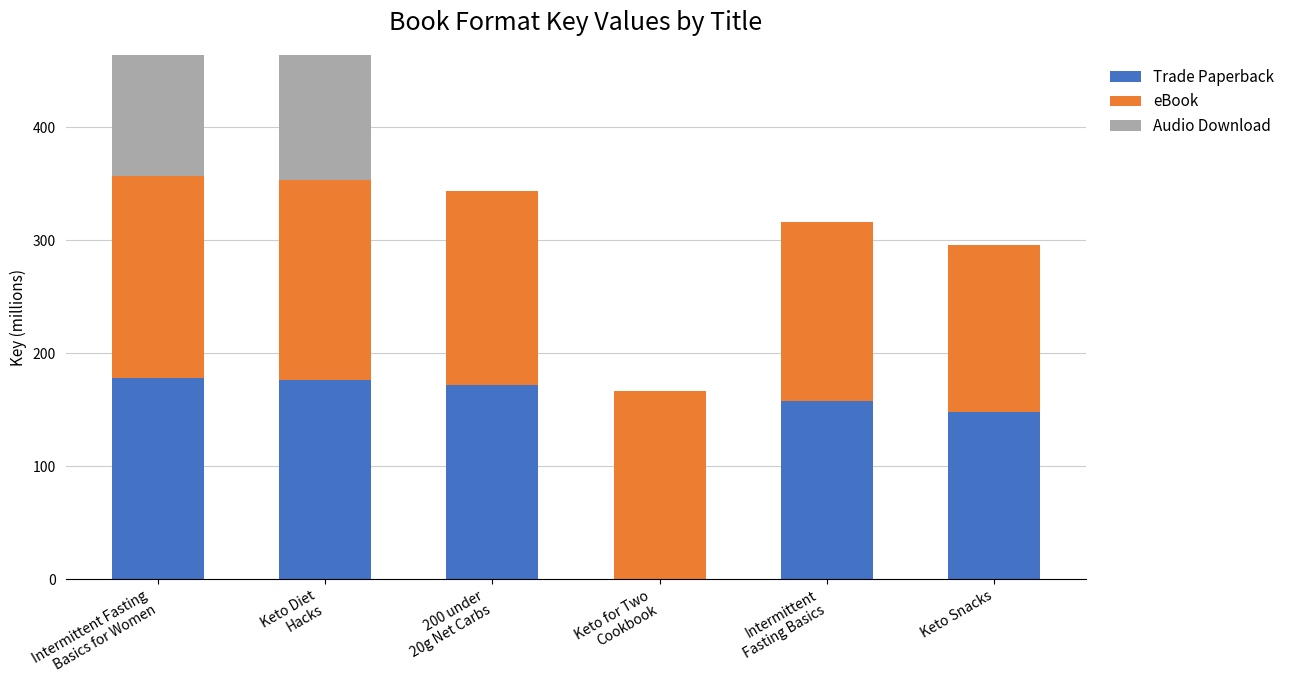

What is the highest value of the Trade Paperback series?

178.5